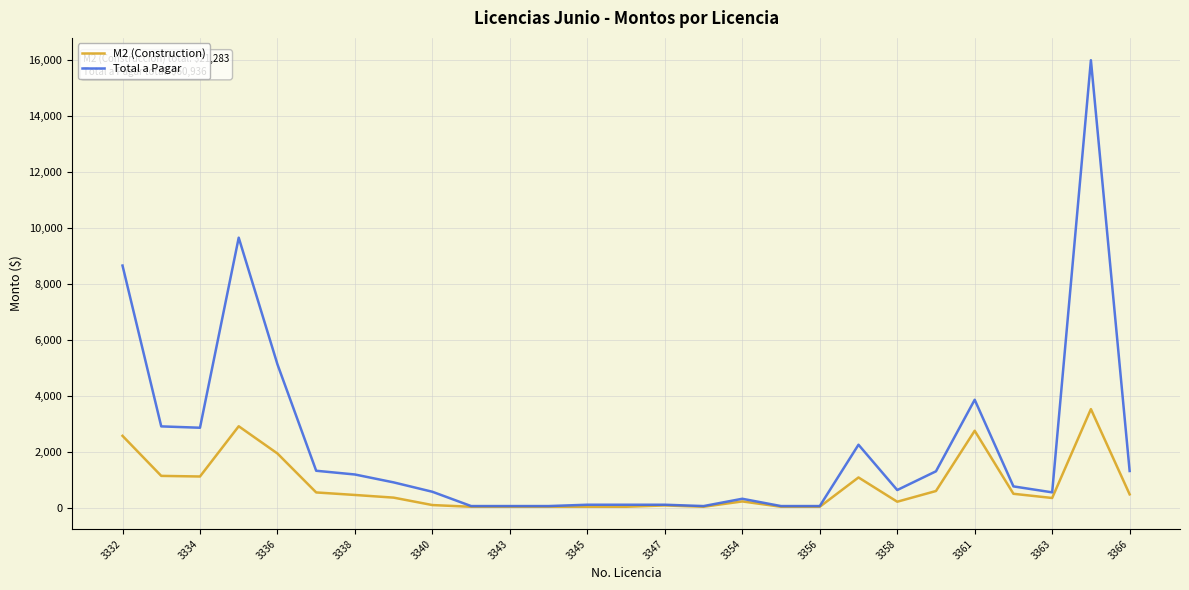

What is the smallest value displayed?

36.8